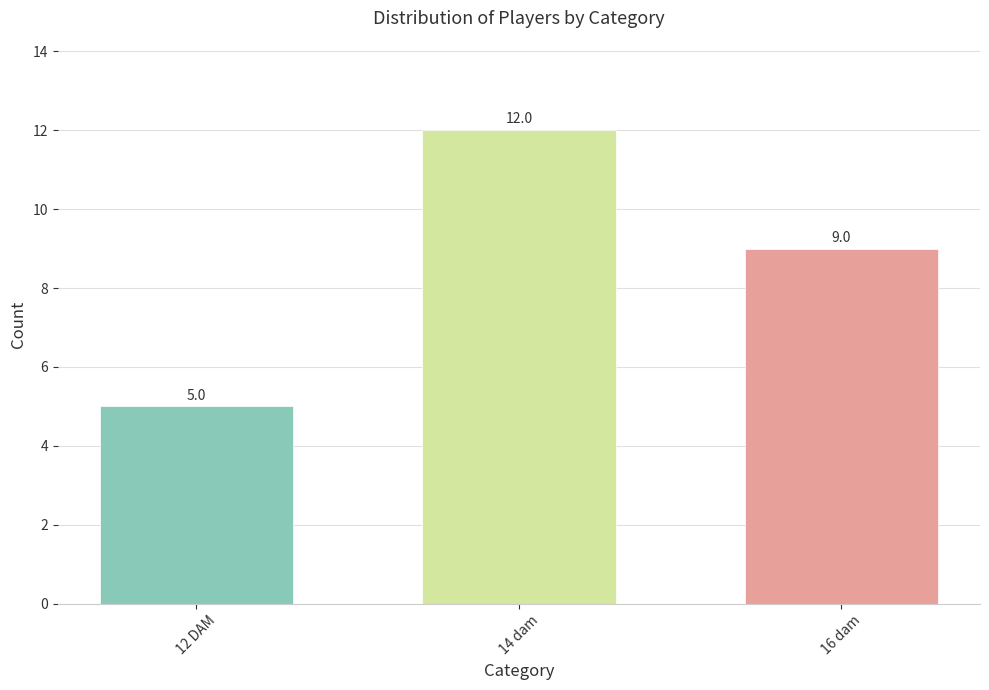

True or false: the data shows 7 at 14 dam.

False